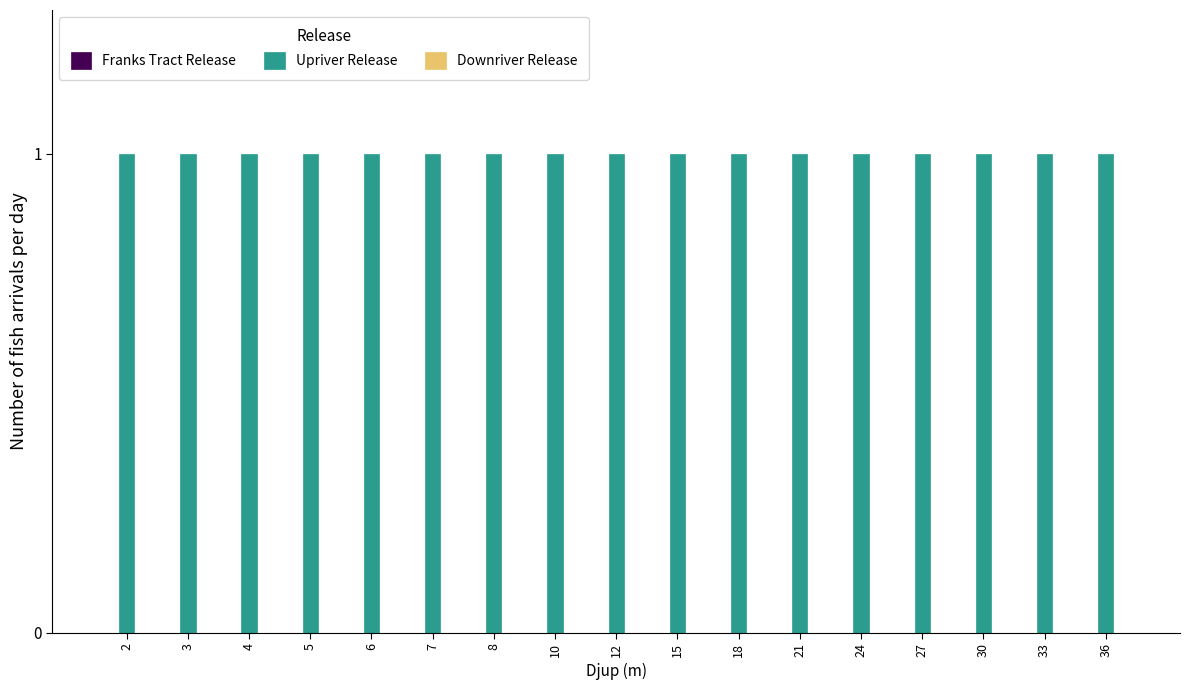

At which category is the sum across all series the highest?

2